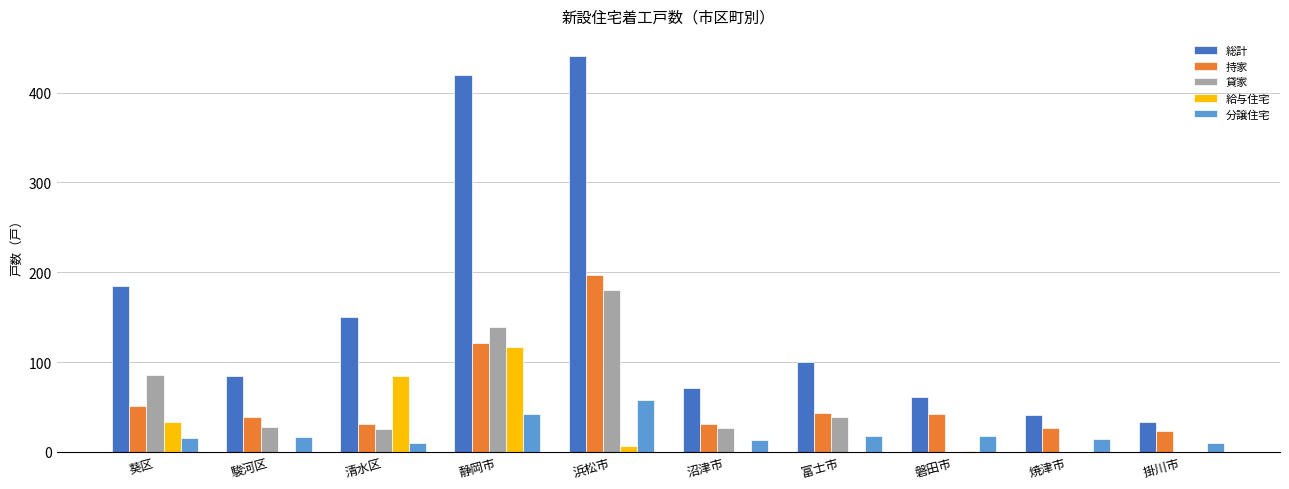

What is the sum of all 持家 values?

605